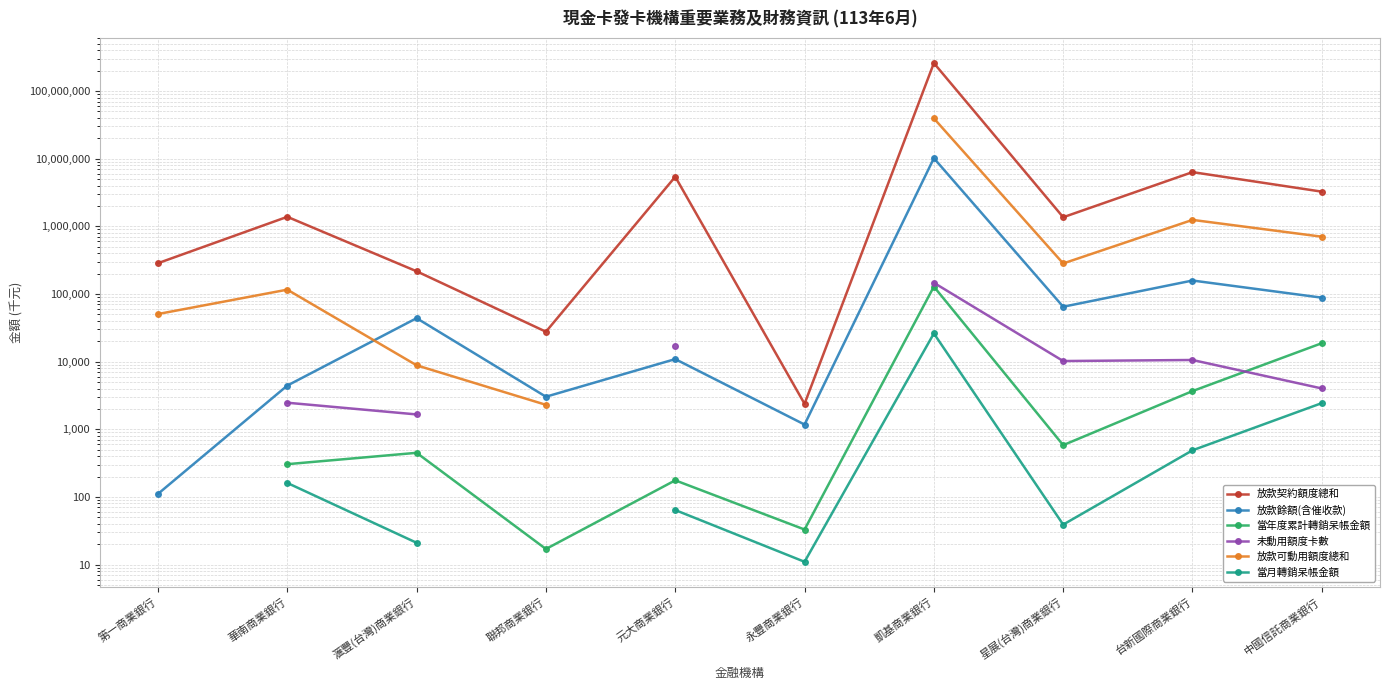

What is the difference between the second highest and minimum values in the 當年度累計轉銷呆帳金額 series?

18717.0